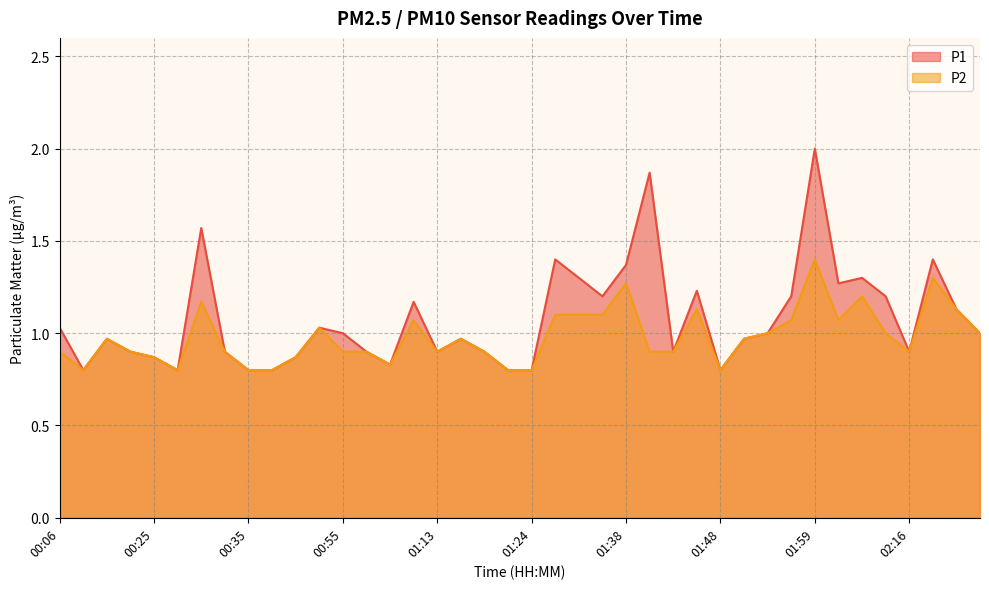

What is the difference between the P1 values at 00:19 and 00:17?

0.2